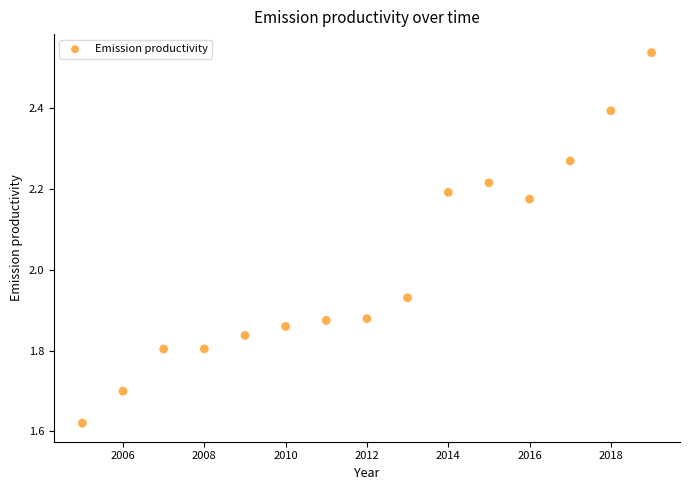

What is the range of X values (max minus min)?

14.0